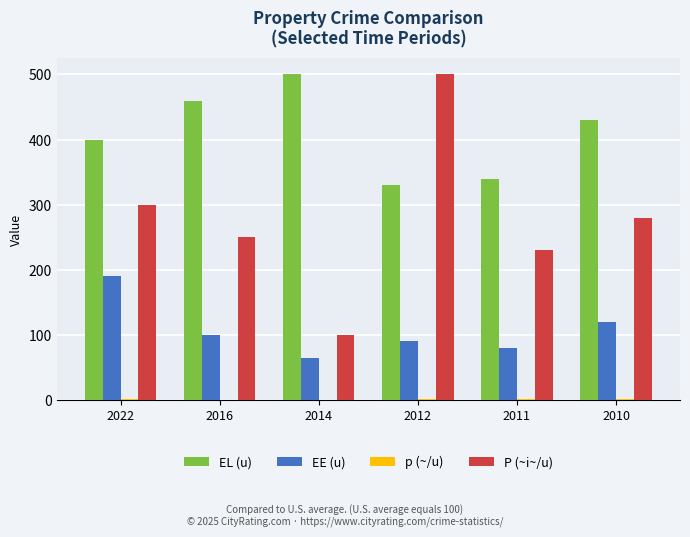

Is it true that EL (u) equals 430.0 at 2010?

True